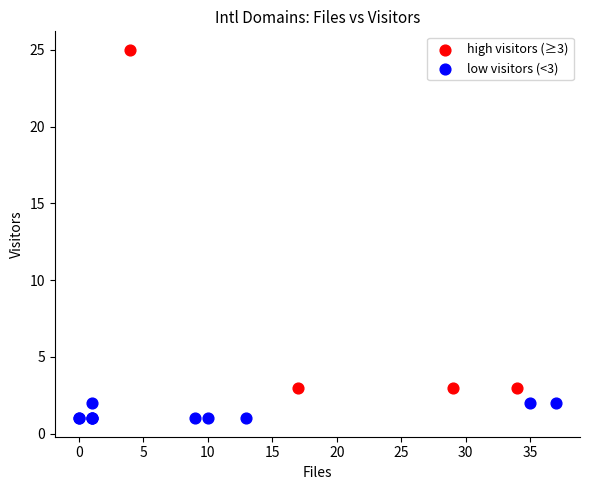

Which series reaches the minimum Y coordinate?

low visitors (<3)